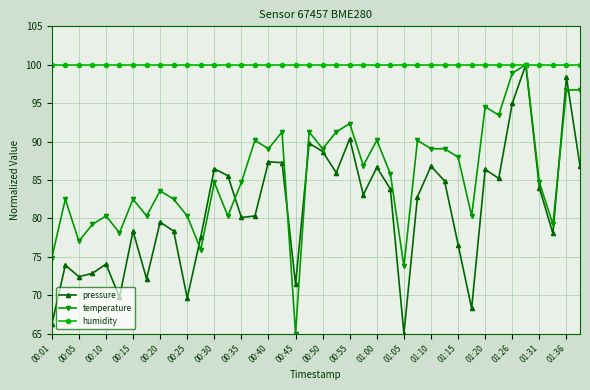

What is the value of the temperature point at the 12th from the left?

75.9